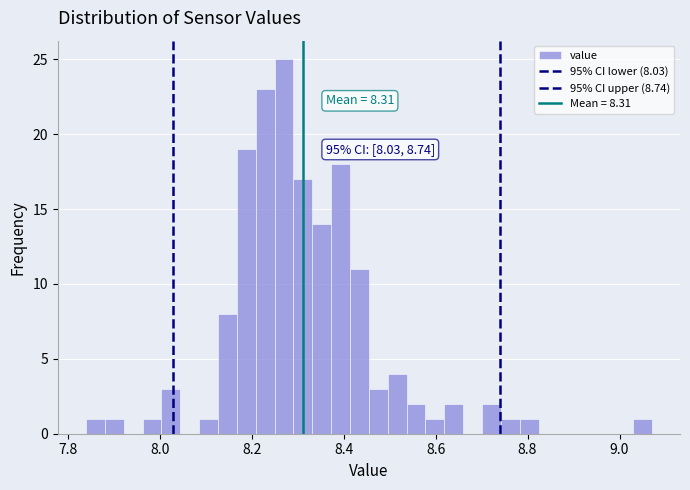

Read against the x-axis, roughly where is the centre of the tallest bar?

8.28